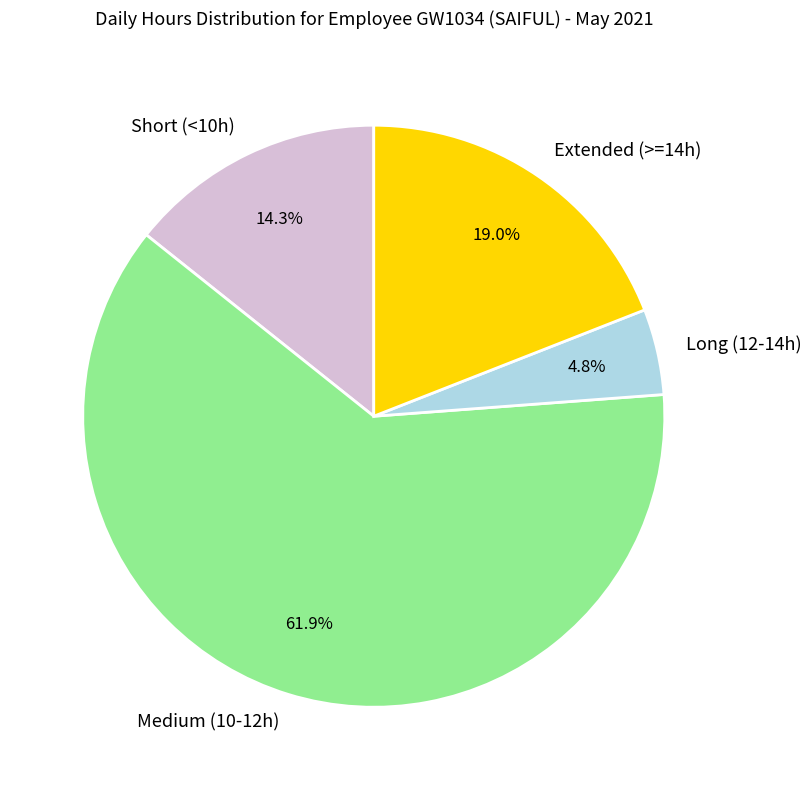

Rank the categories by value from lowest to highest.

Long (12-14h), Short (<10h), Extended (>=14h), Medium (10-12h)